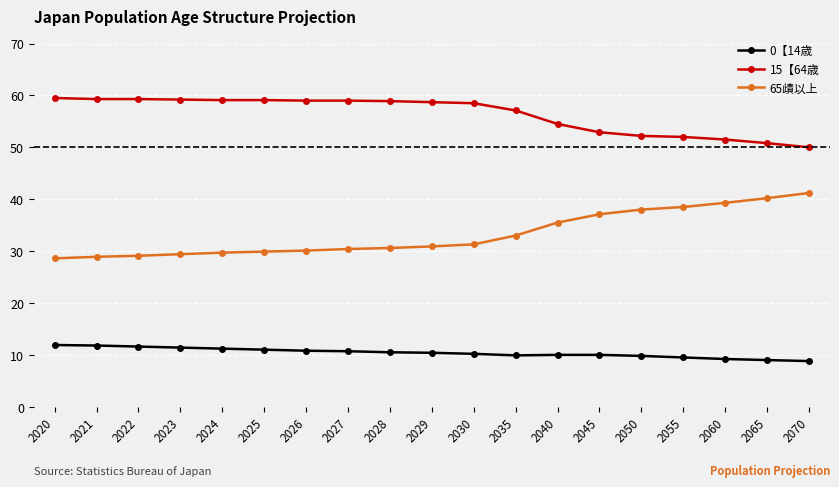

What is the lowest value of the 15【64歳 series?

50.0